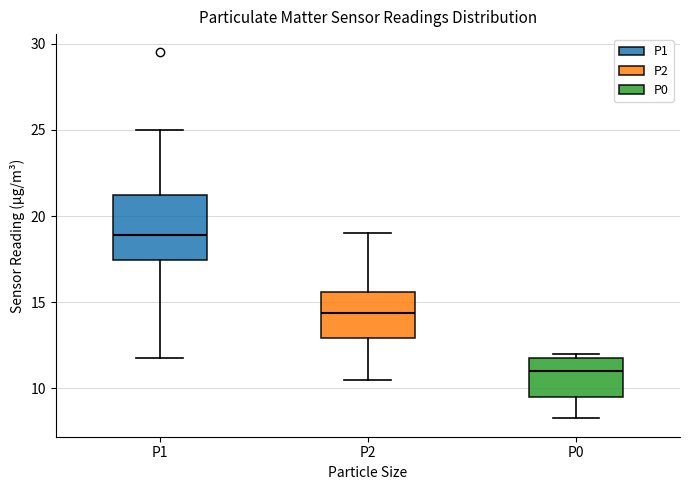

Reading left to right, read every box against the y-axis: the position of its median line, the range the box covers, and the ends of its whiskers. The values are not printed on the chart, so give them approximately, as read against the axis.

P1: median 19.0, box 17.5 to 21.5, whiskers 12.0 to 25.0
P2: median 14.5, box 13.0 to 15.5, whiskers 10.5 to 19.0
P0: median 11.0, box 9.5 to 12.0, whiskers 8.5 to 12.0 (just above the box's upper edge)